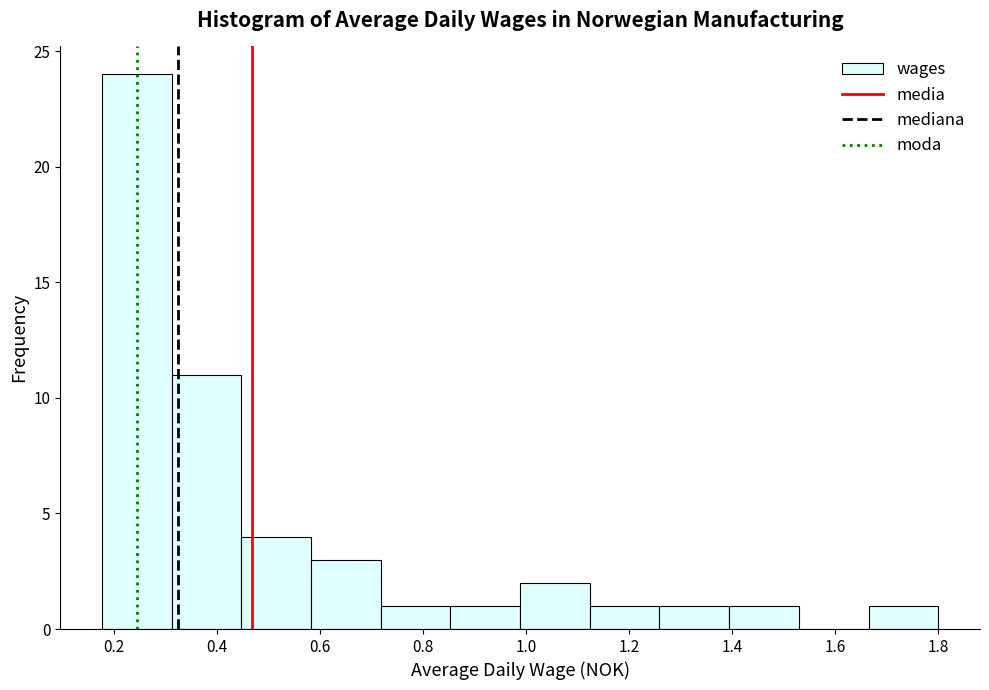

Reading left to right, list every bar in this chart as the range it spans on the x-axis followed by its height. Neither the bar edges nor the heights are printed on the chart, so give them approximately, as read against the axes.

0.18 to 0.32: 24
0.32 to 0.44: 11
0.44 to 0.58: 4
0.58 to 0.72: 3
0.72 to 0.86: 1
0.86 to 0.98: 1
0.98 to 1.12: 2
1.12 to 1.26: 1
1.26 to 1.40: 1
1.40 to 1.52: 1
1.52 to 1.66: 0
1.66 to 1.80: 1